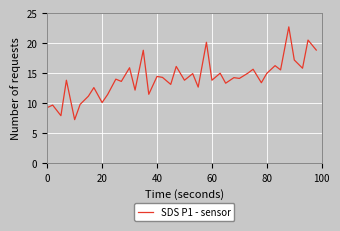

What is the difference between the maximum and minimum values?

15.5